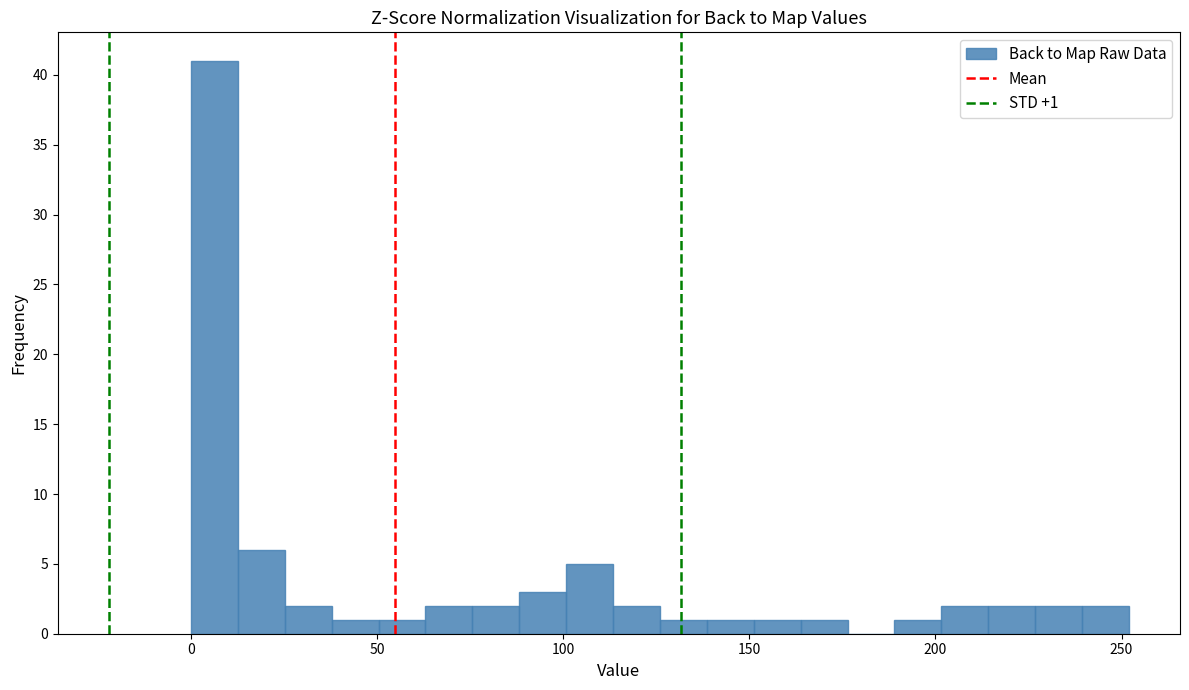

Around what value on the x-axis is the tallest bar? Give the approximate position of its centre, as read against the axis.

5